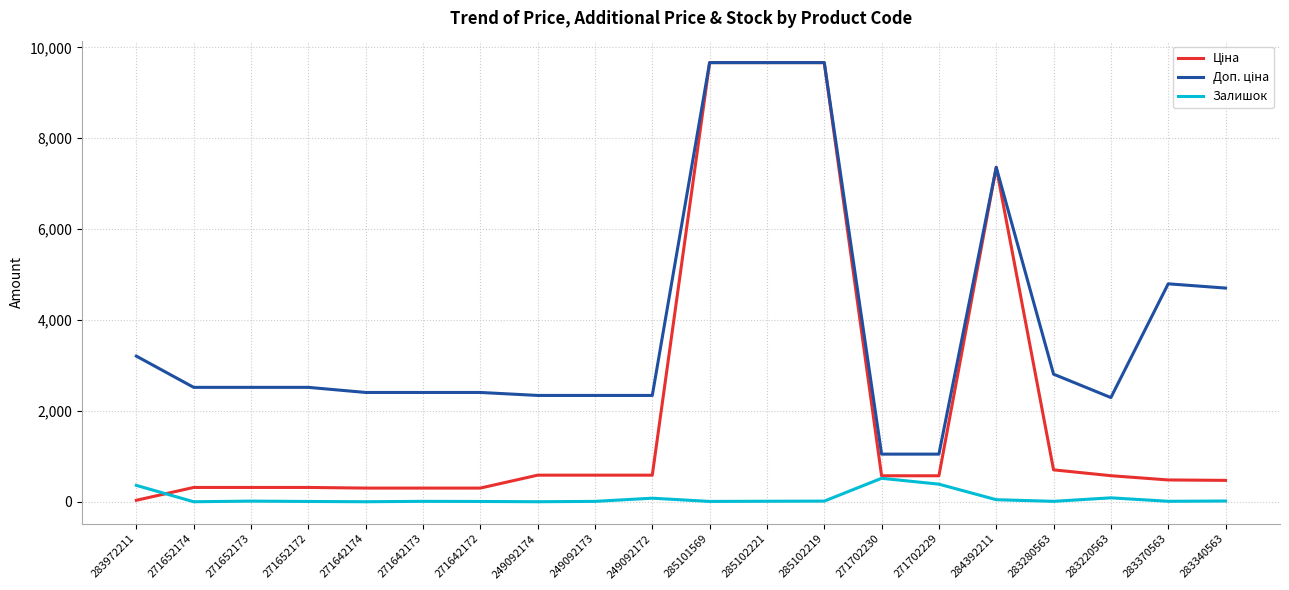

The value of Залишок at 271652174 is 0.0. True or false?

True